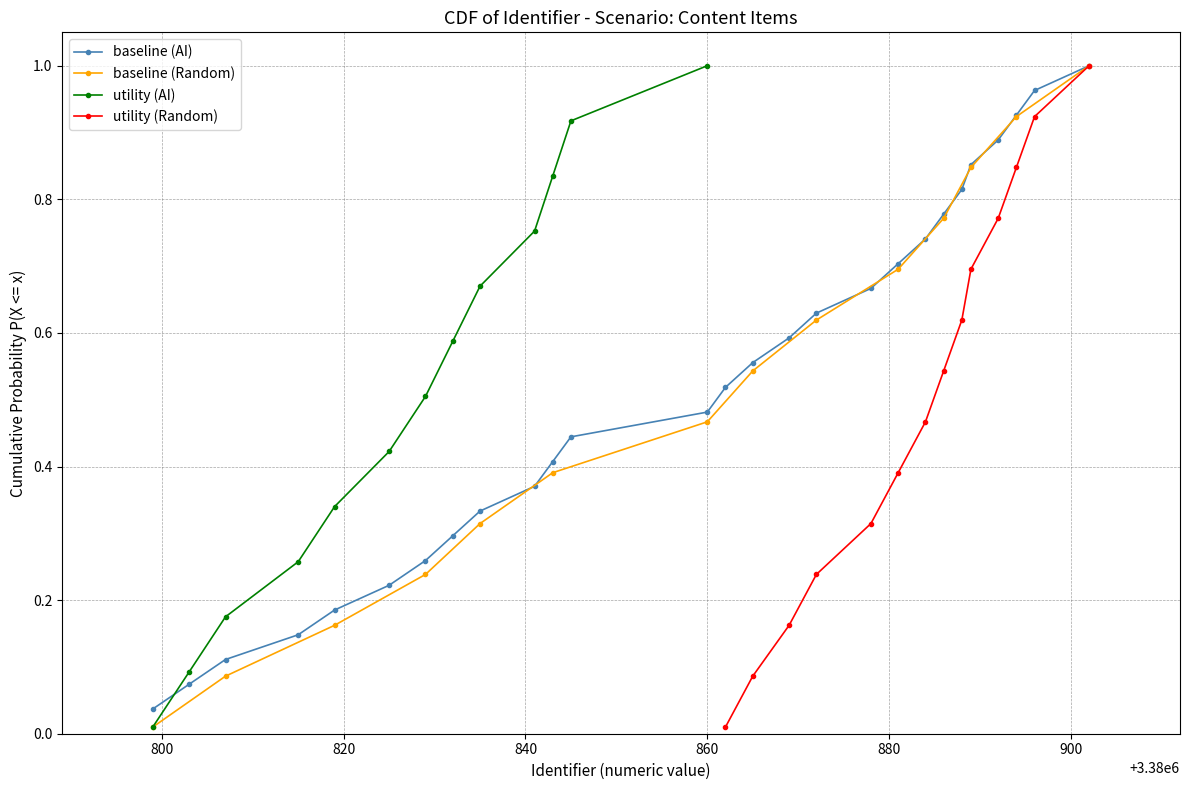

True or false: baseline (AI) has more than 0 interior local peaks.

False